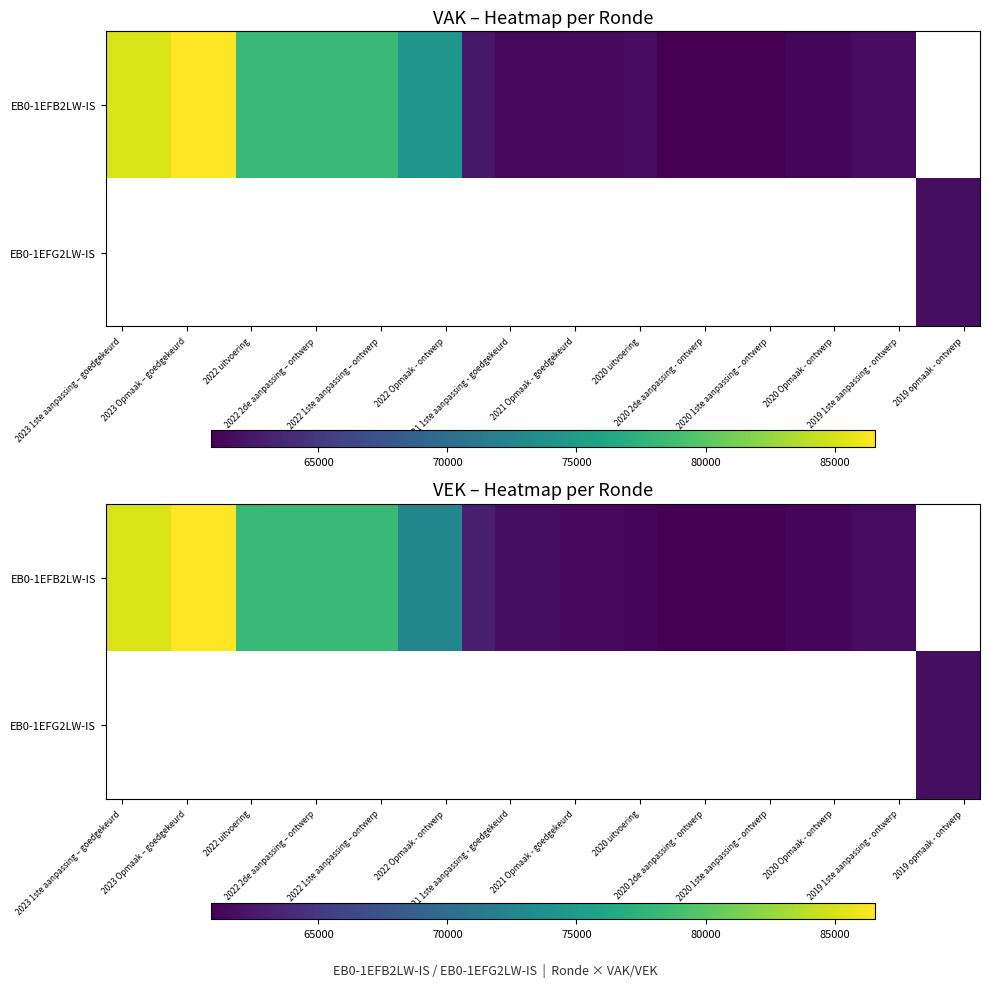

Which has a higher value, 19 or 17?

19